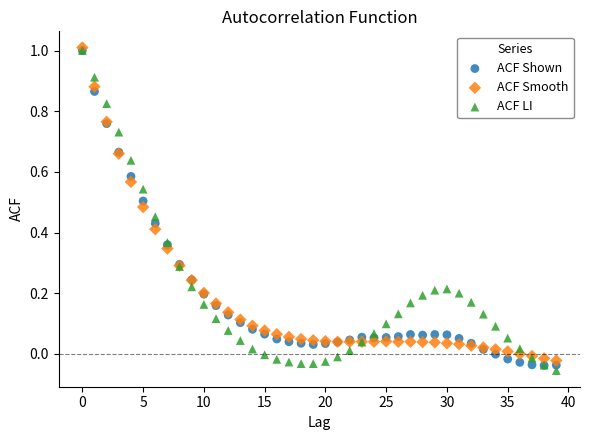

What are all the series names shown in the legend?

ACF Shown, ACF Smooth, ACF LI